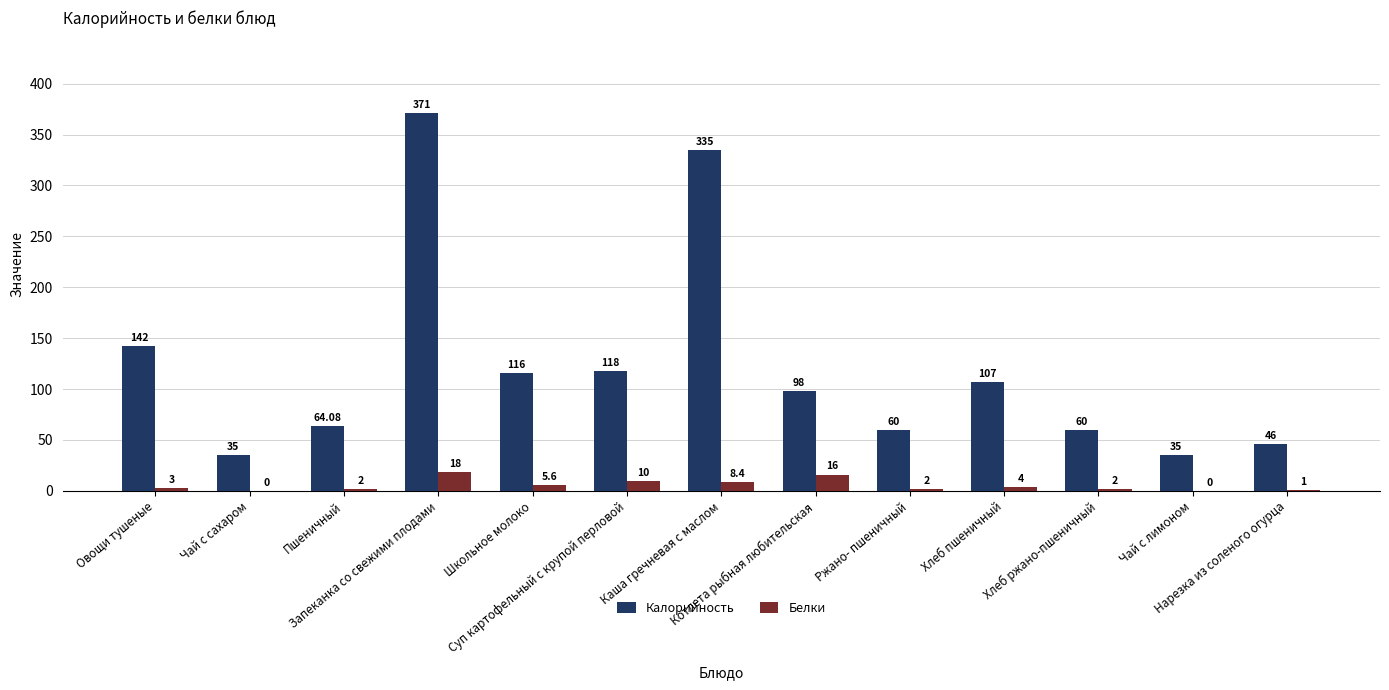

True or false: Белки has a value of 5.6 at Школьное молоко.

True